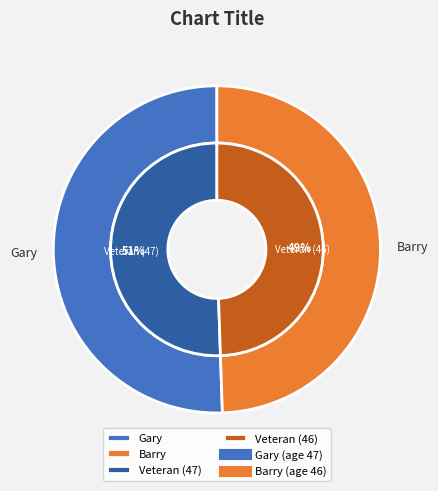

True or false: Barry accounts for 49% of the total.

True